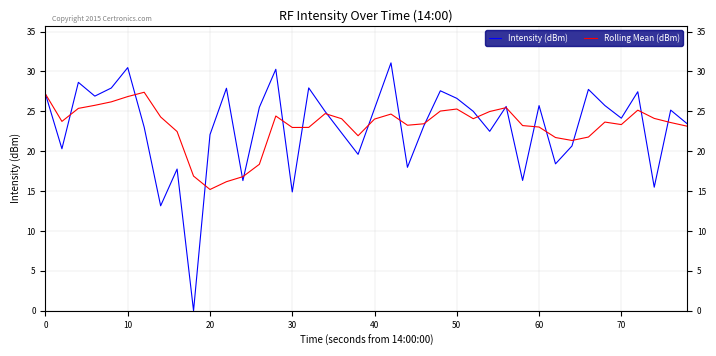

Rank the series by their maximum value, from highest to lowest.

Intensity (dBm), Rolling Mean (dBm)